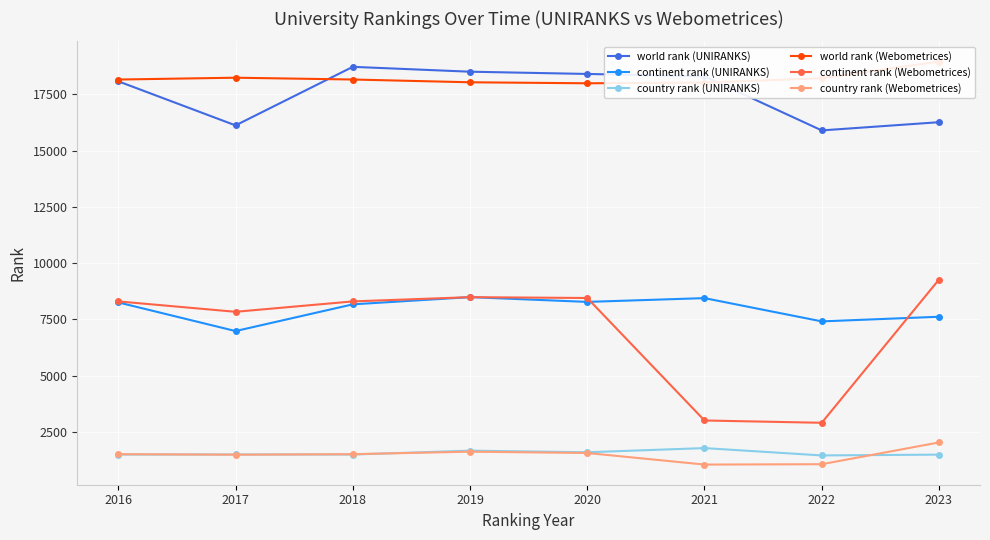

What is the difference between the maximum and minimum values in the continent rank (Webometrices) series?

6365